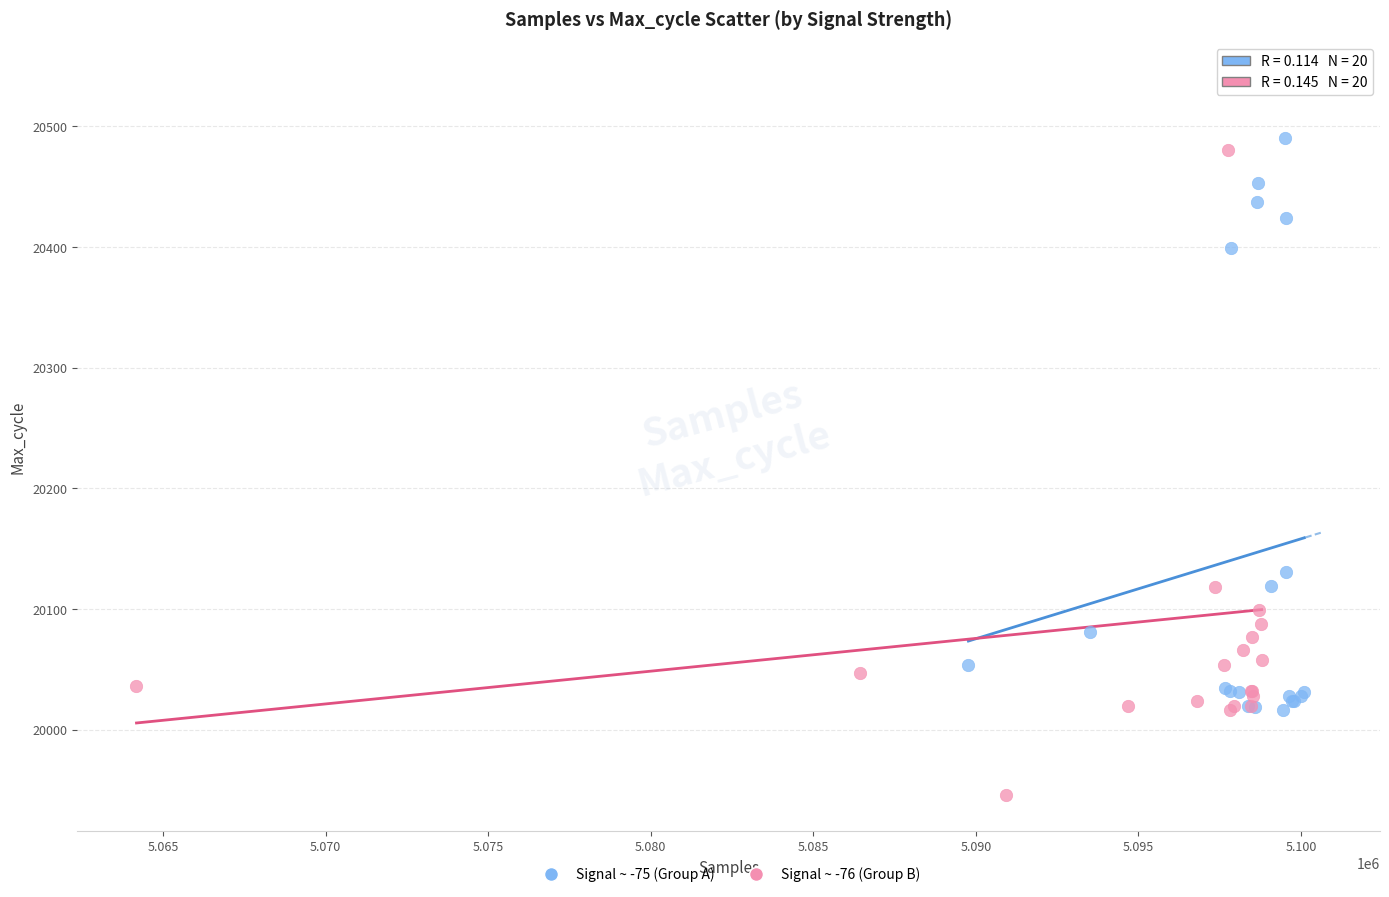

Which series has the widest spread of Y values?

Signal ~ -76 (Group B)